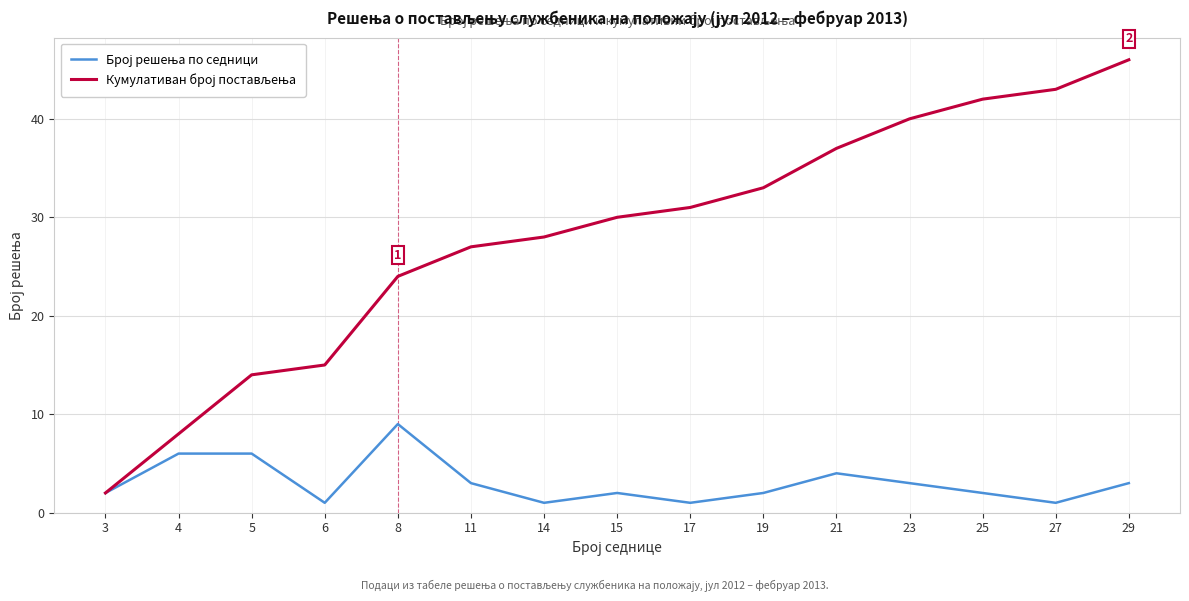

What is the total value across all series at 25?

44